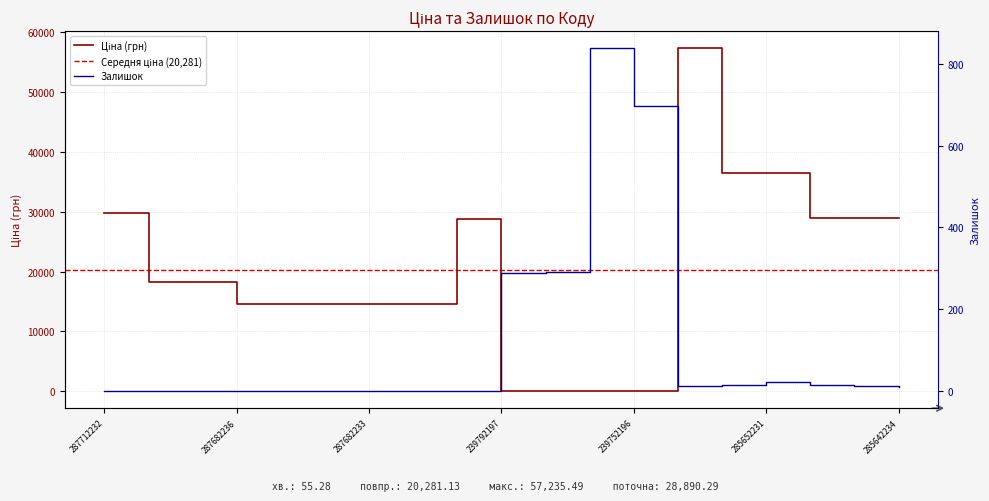

What is the label of the 19th point from the right?

287712232